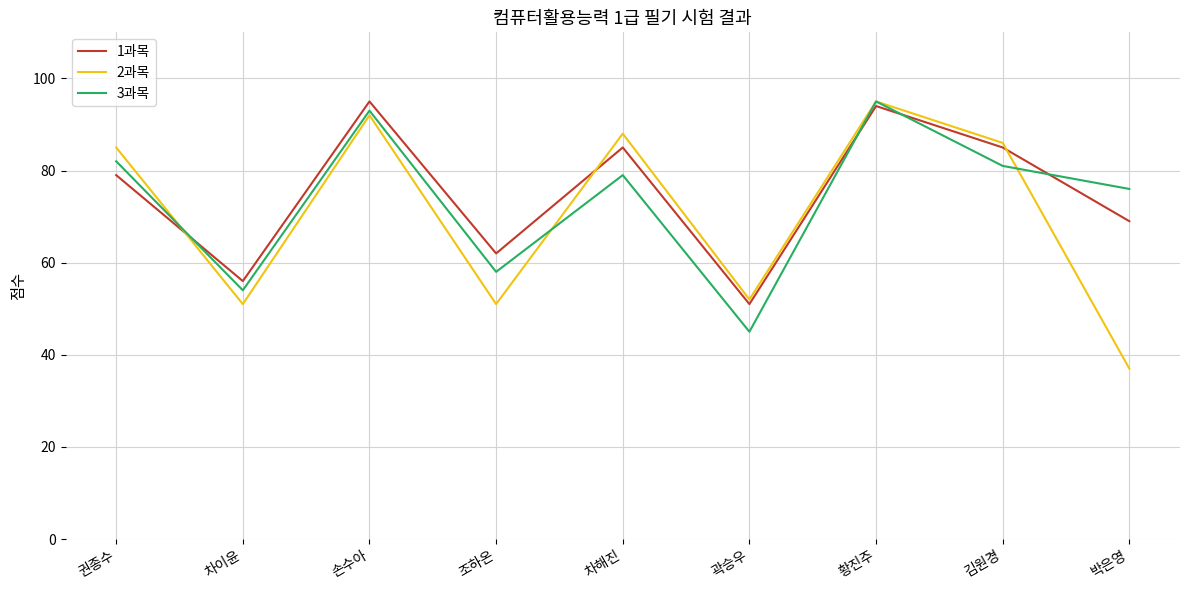

What position from the right is 황진주?

3